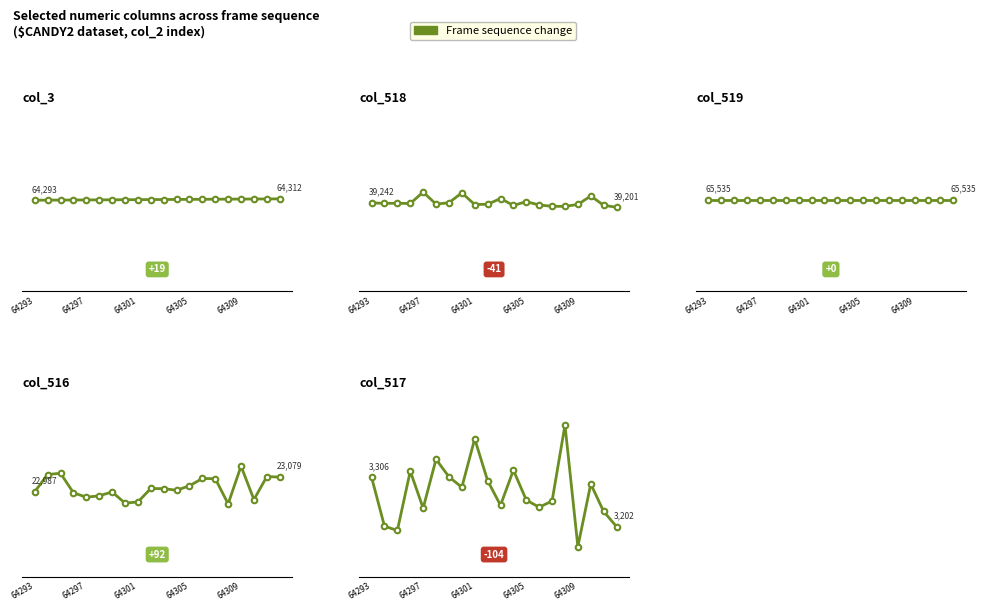

Between 64293 and 10, which series saw the biggest shift?

col_517